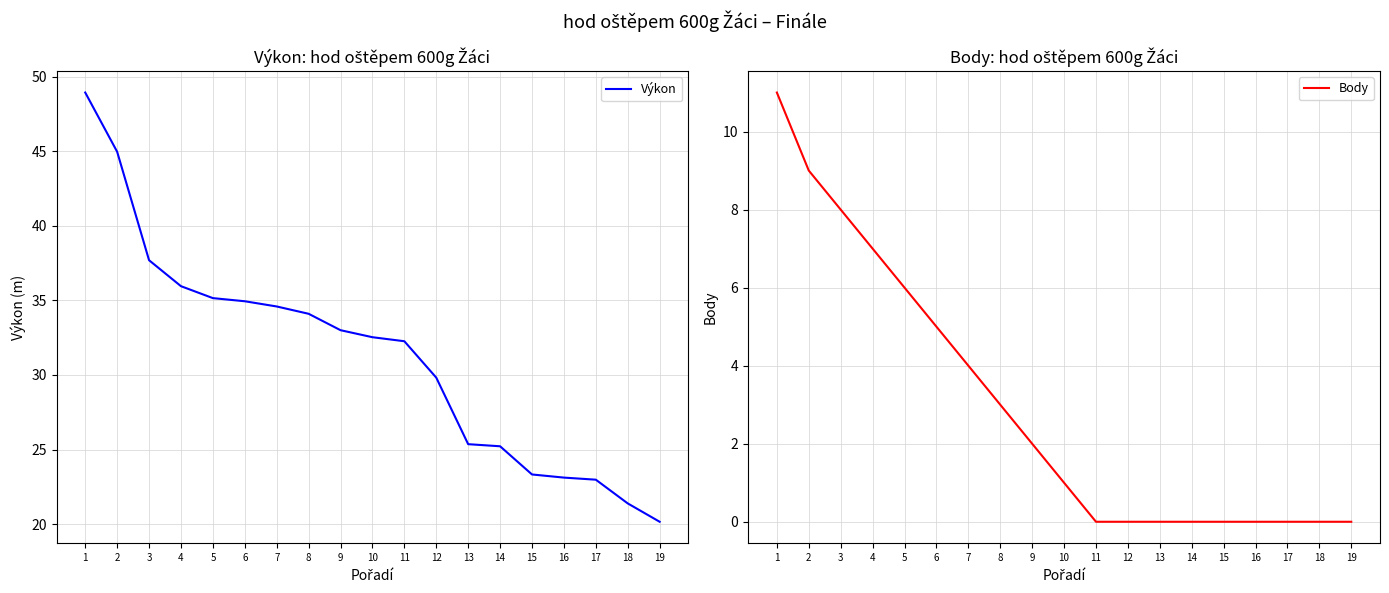

List the labels in order of Body value, smallest first.

11, 12, 13, 14, 15, 16, 17, 18, 19, 10, 9, 8, 7, 6, 5, 4, 3, 2, 1